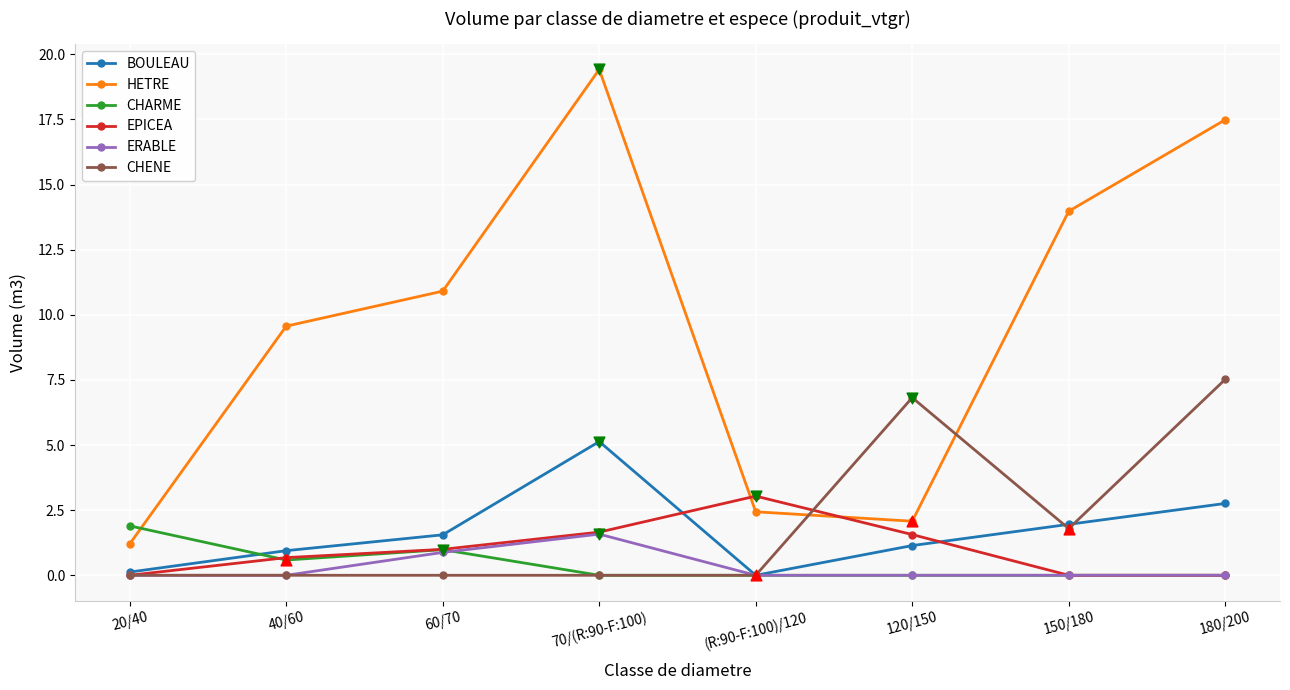

Which series has the largest total across all categories?

HETRE